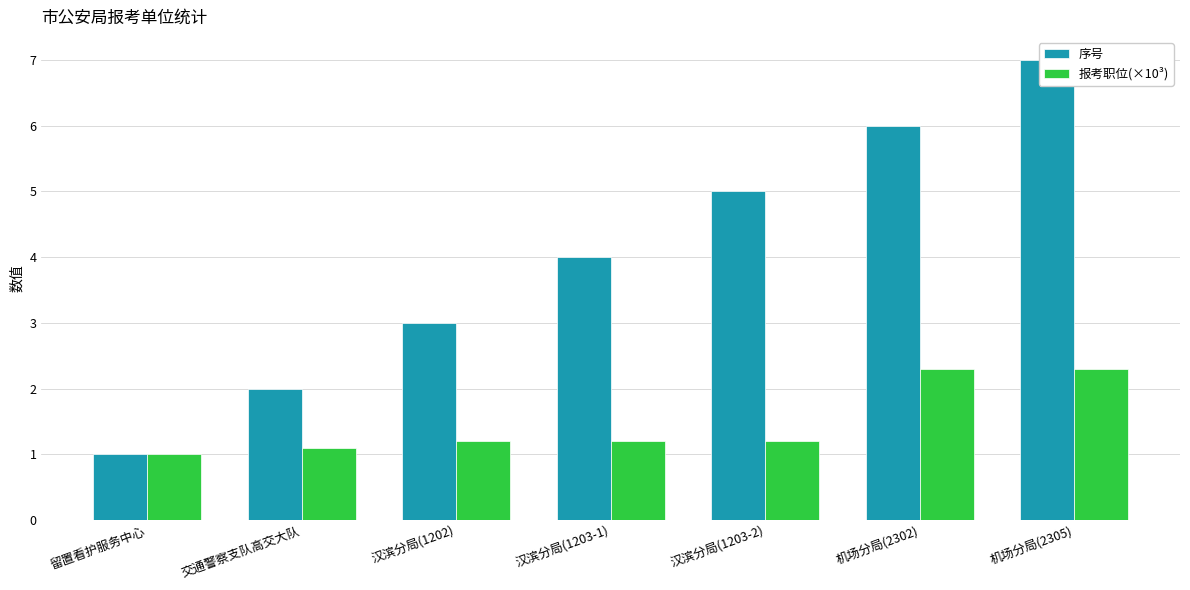

Is it true that 报考职位(×10³) equals 2.3 at 机场分局(2302)?

True